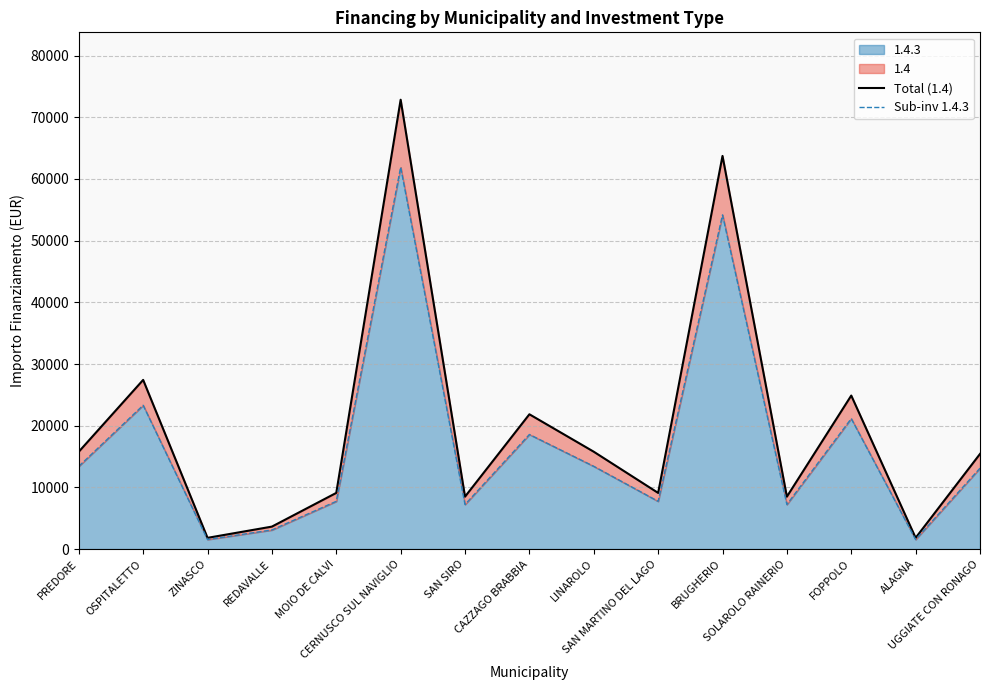

Count the number of categories in the chart.

15